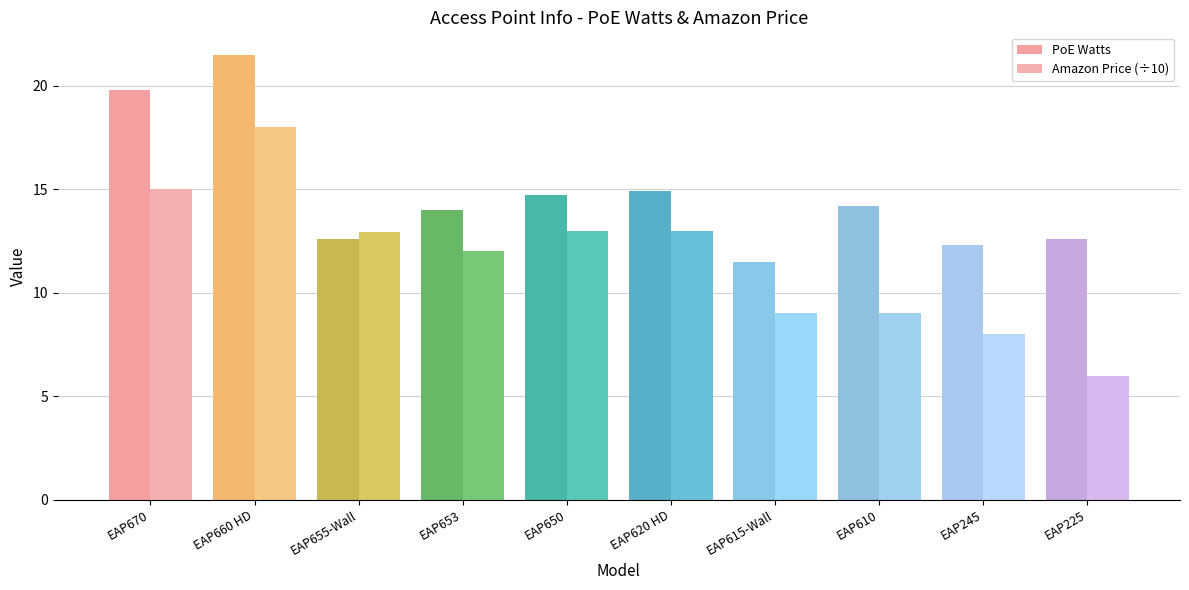

What is the maximum value shown in the chart?

21.5